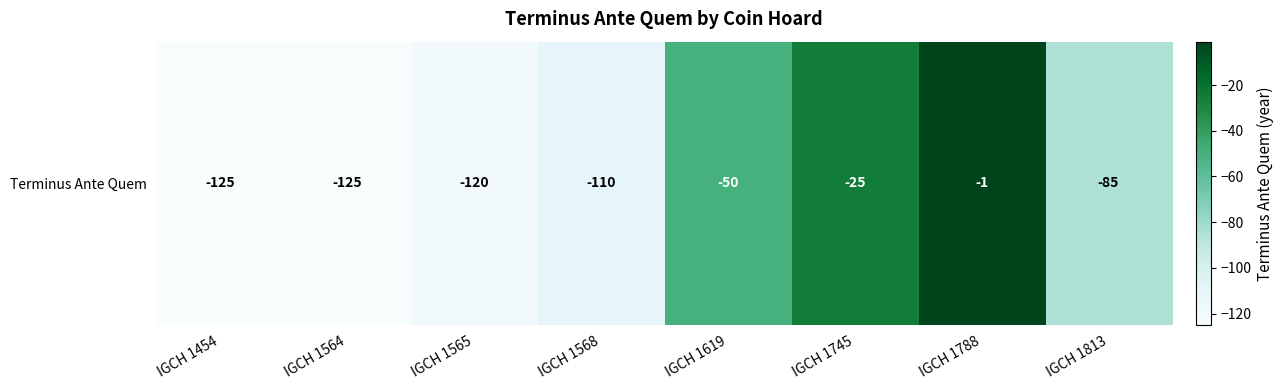

Rank the categories by value from lowest to highest.

IGCH 1454, IGCH 1564, IGCH 1565, IGCH 1568, IGCH 1813, IGCH 1619, IGCH 1745, IGCH 1788